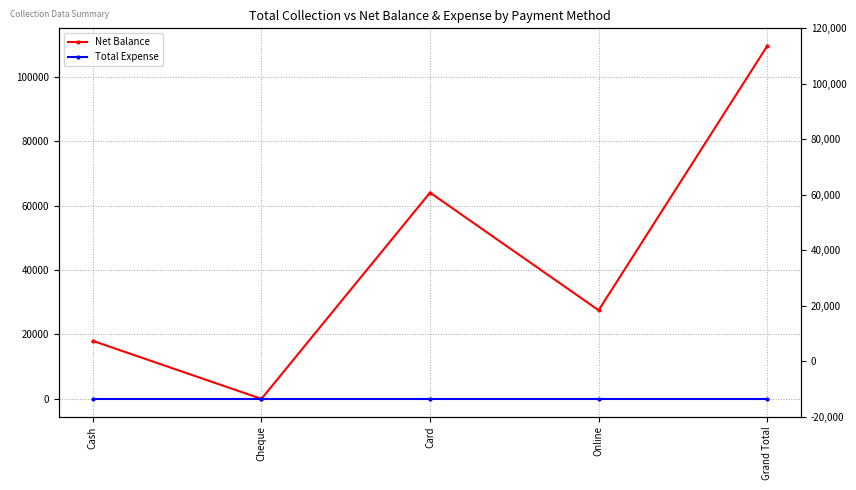

How many lines are shown in the chart?

2